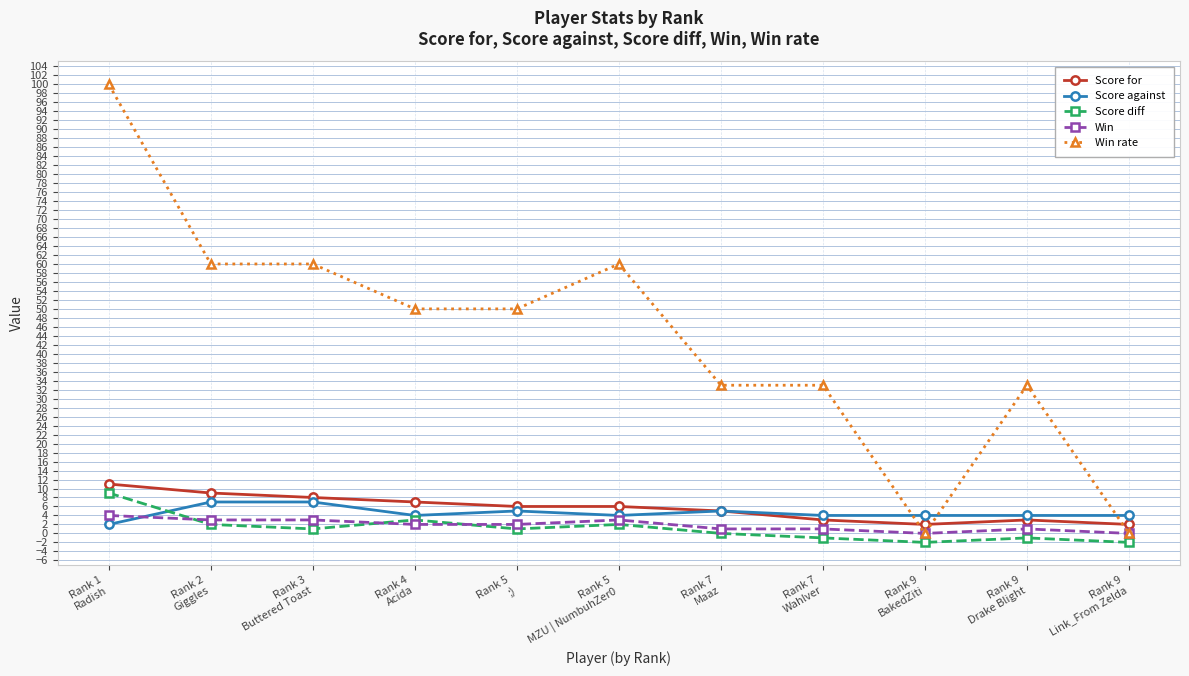

At which category is the sum across all series the highest?

Rank 1
Radish